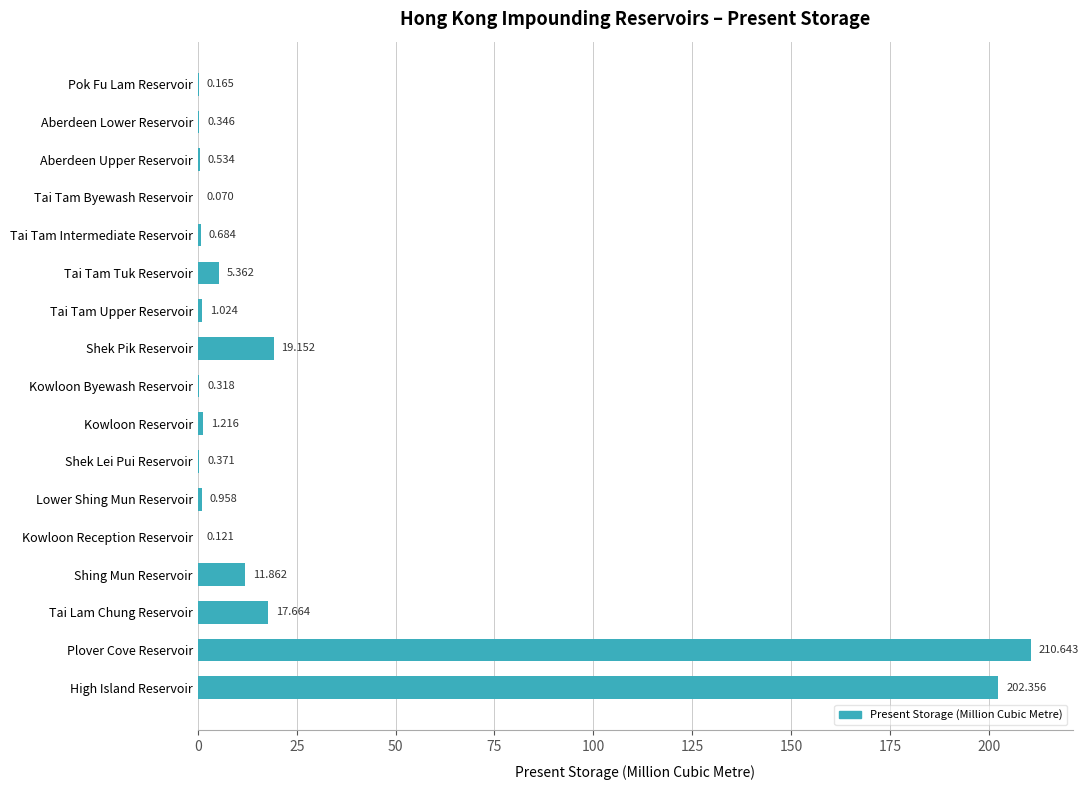

At which category does the chart reach its peak across all series?

Plover Cove Reservoir